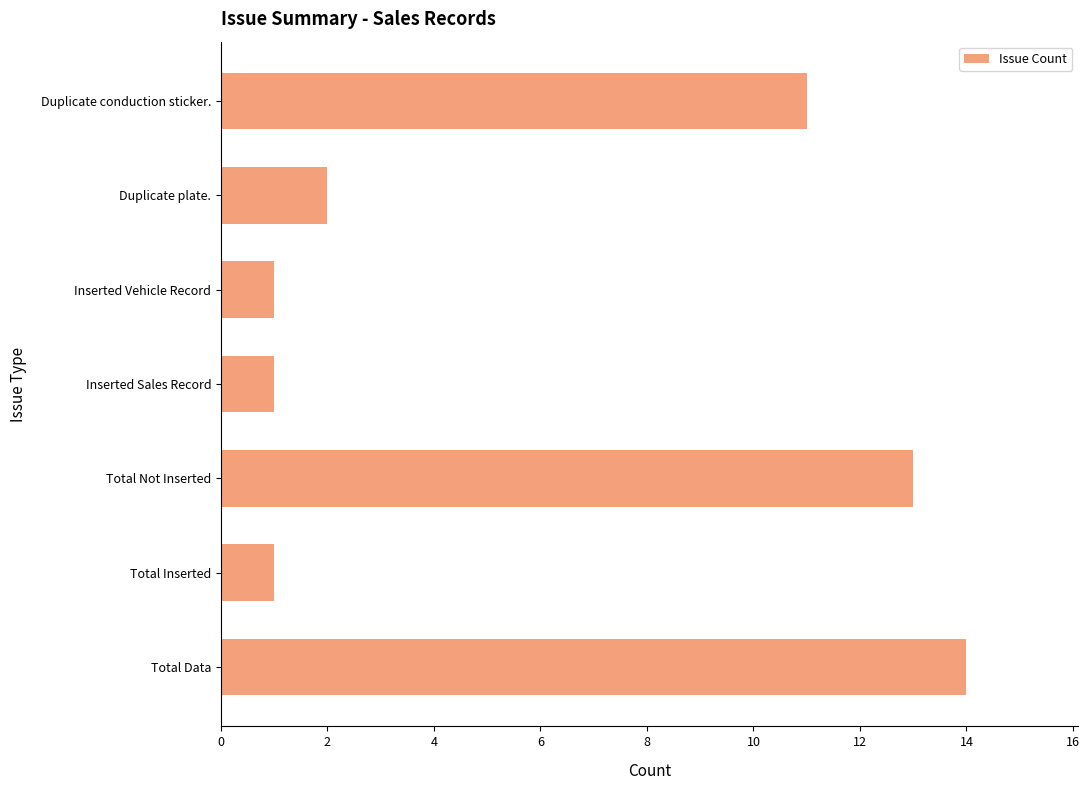

What is the sum of all values?

43